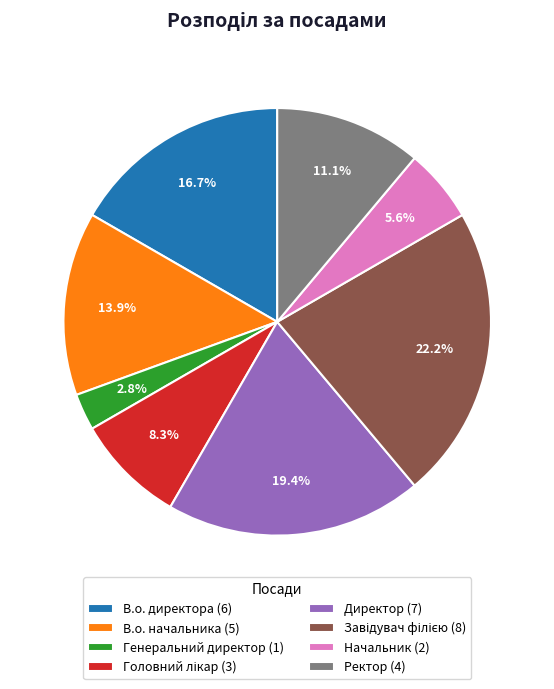

To the nearest percent, what is the combined percentage of Ректор and Генеральний директор?

14%